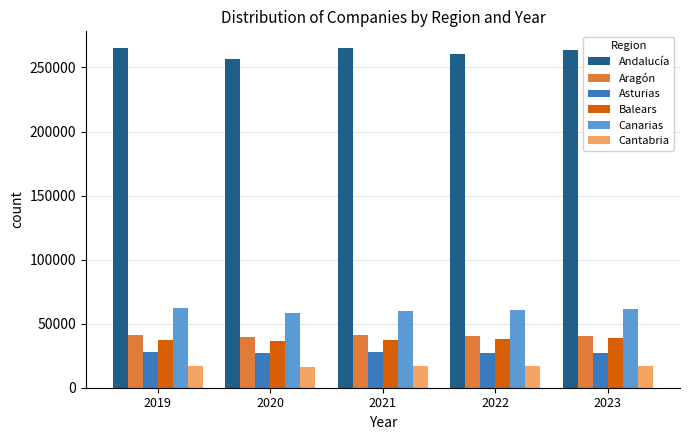

What is the sum of the Balears values at 2019 and 2020?

73435